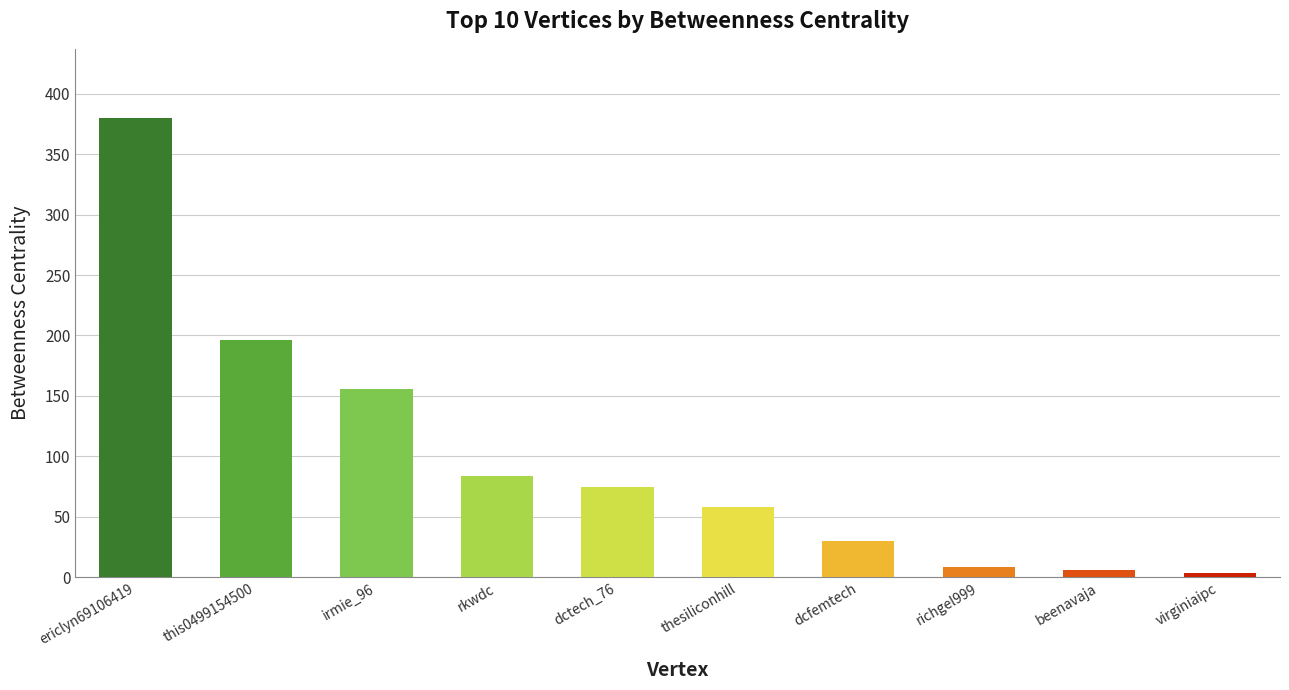

What is the difference between the maximum and minimum values?

376.0